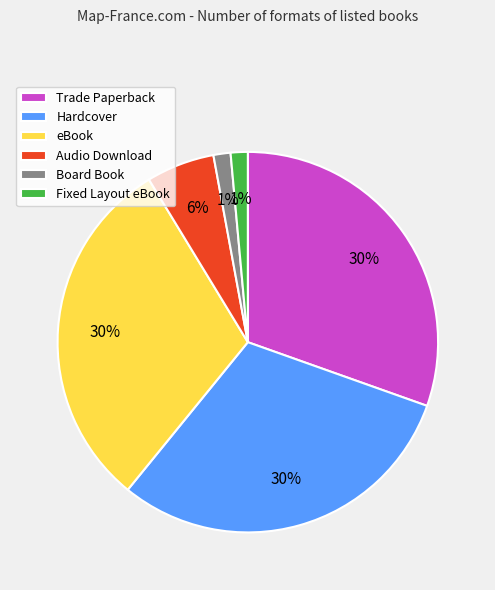

Between Fixed Layout eBook and Hardcover, which is larger?

Hardcover